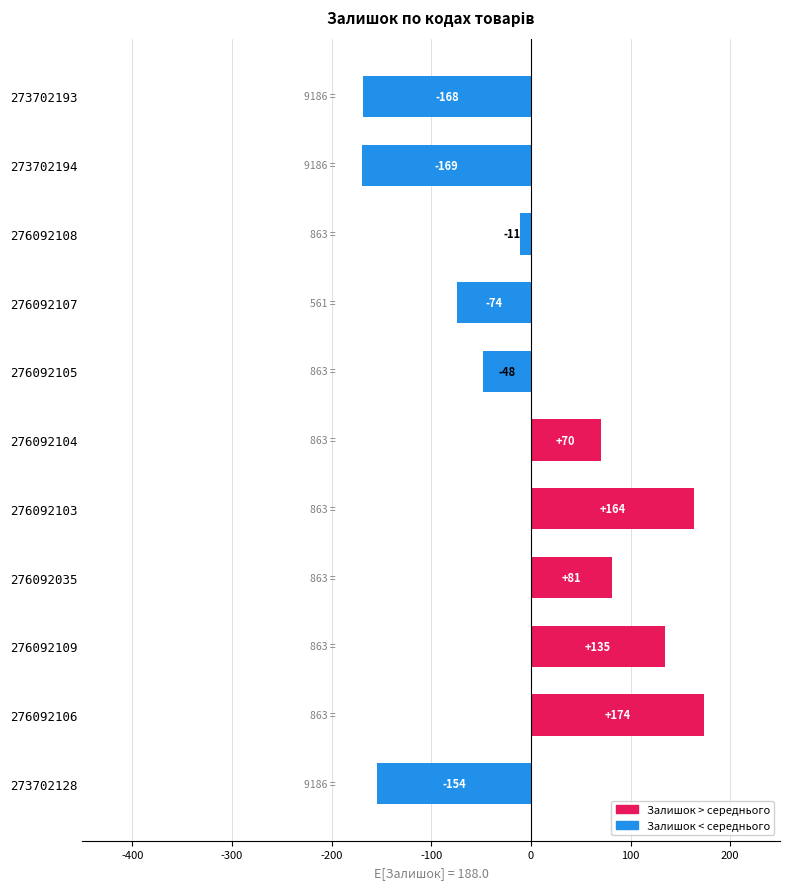

Which label corresponds to the smallest value in the chart?

273702194